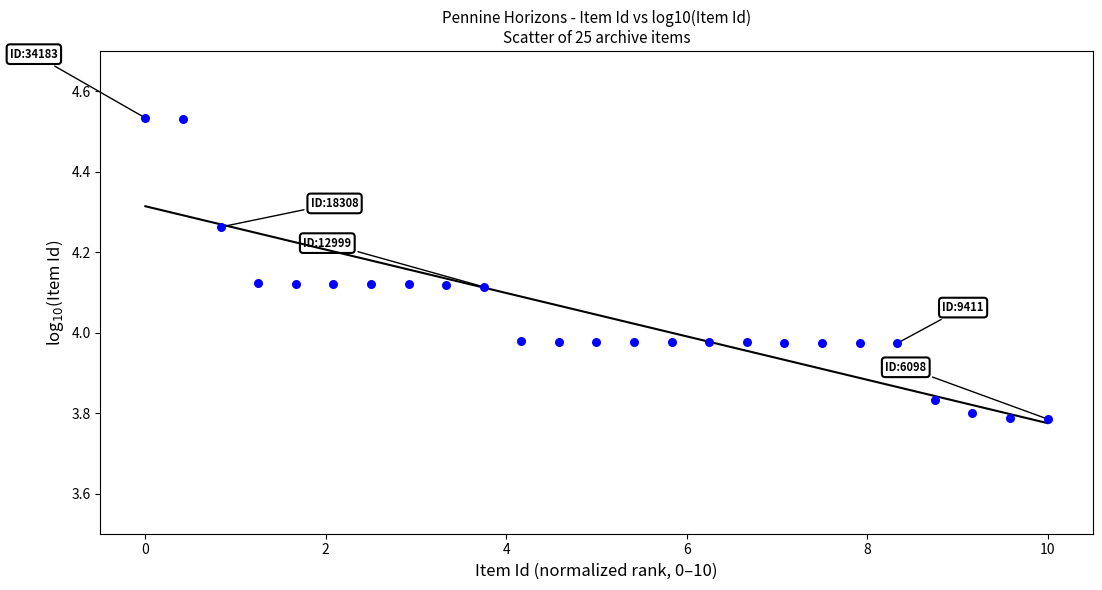

What is the range of X values (max minus min)?

10.0